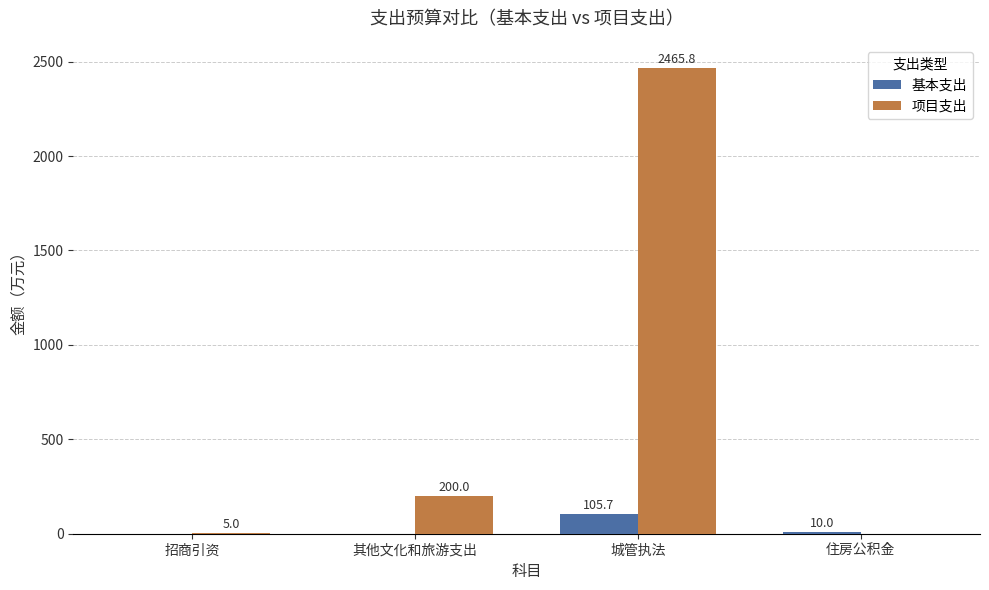

What is the sum of the 基本支出 values at 招商引资 and 住房公积金?

10.0